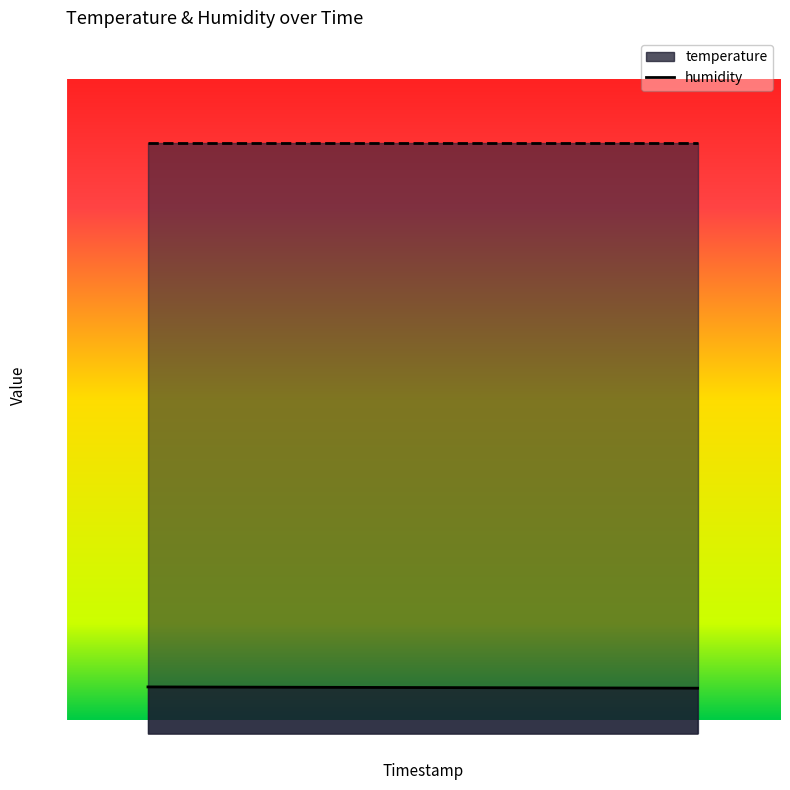

What is the smallest value displayed?

7.2